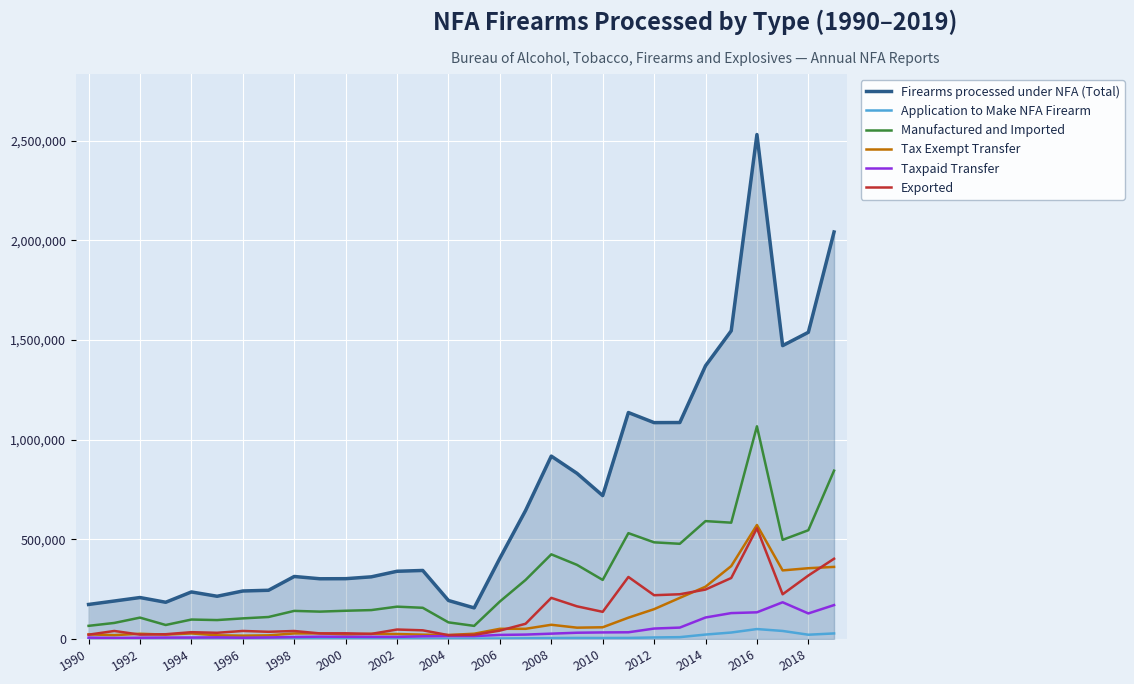

Which series has the largest range (max minus min)?

Firearms processed under NFA (Total)